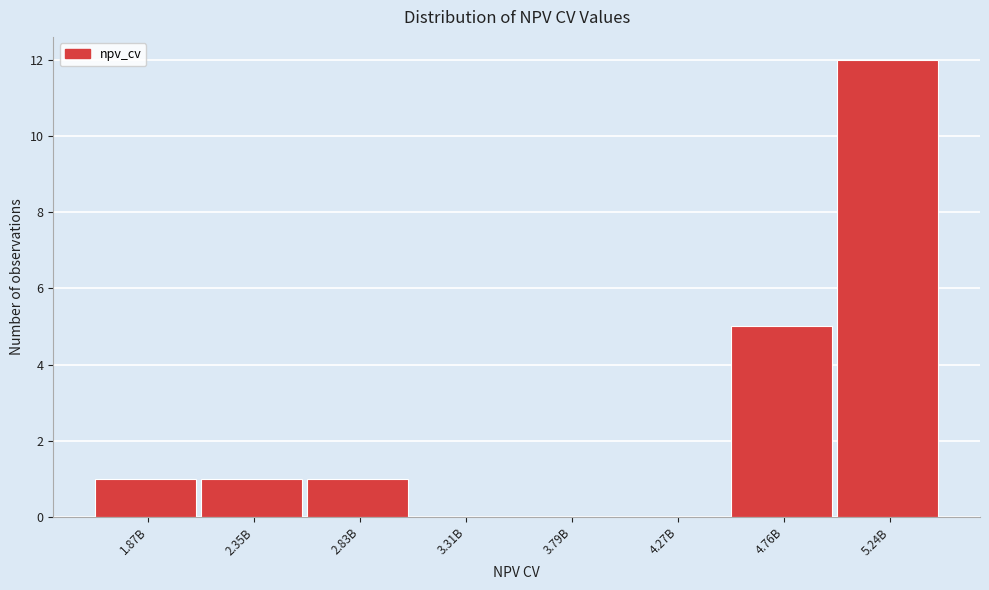

Reading right to left, list all the values displayed in this chart.

5.24B=12	4.76B=5	4.27B=0	3.79B=0	3.31B=0	2.83B=1	2.35B=1	1.87B=1